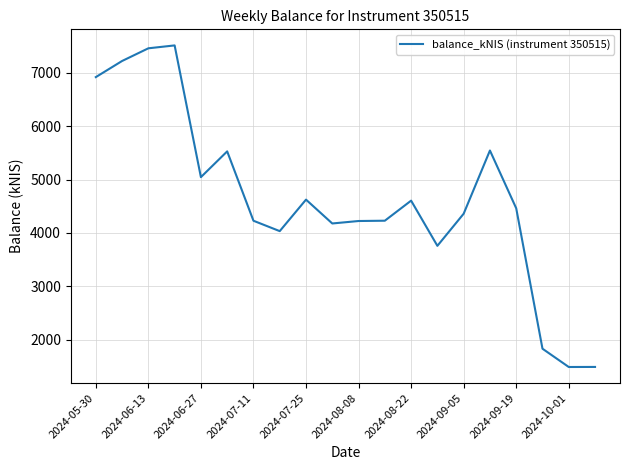

What is the difference between the maximum and minimum values?

6023.6